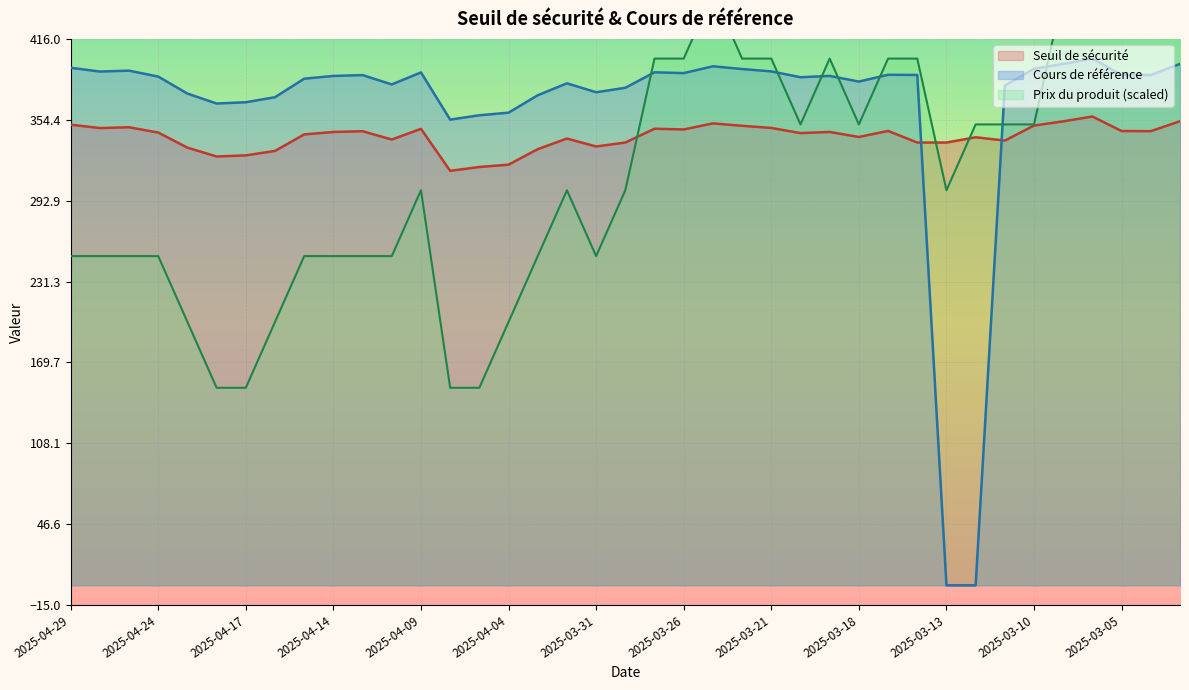

What is the greatest value displayed?

551.4